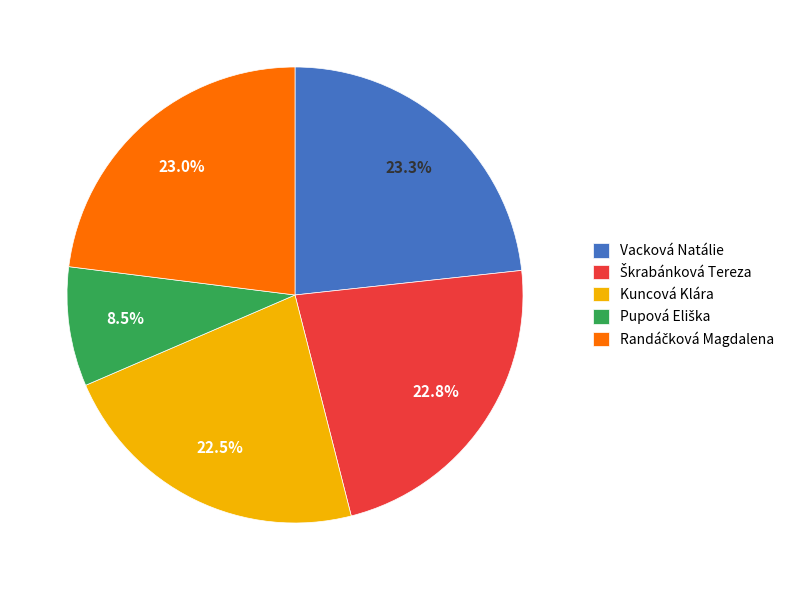

How much of the chart is everything except Vacková Natálie?

76.7%